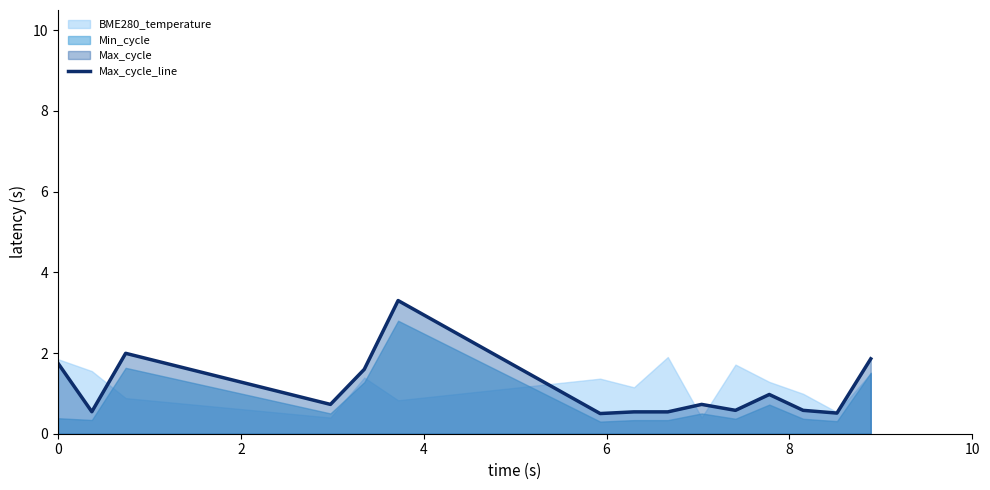

What is the difference between the values at 10 and 4?

1.4